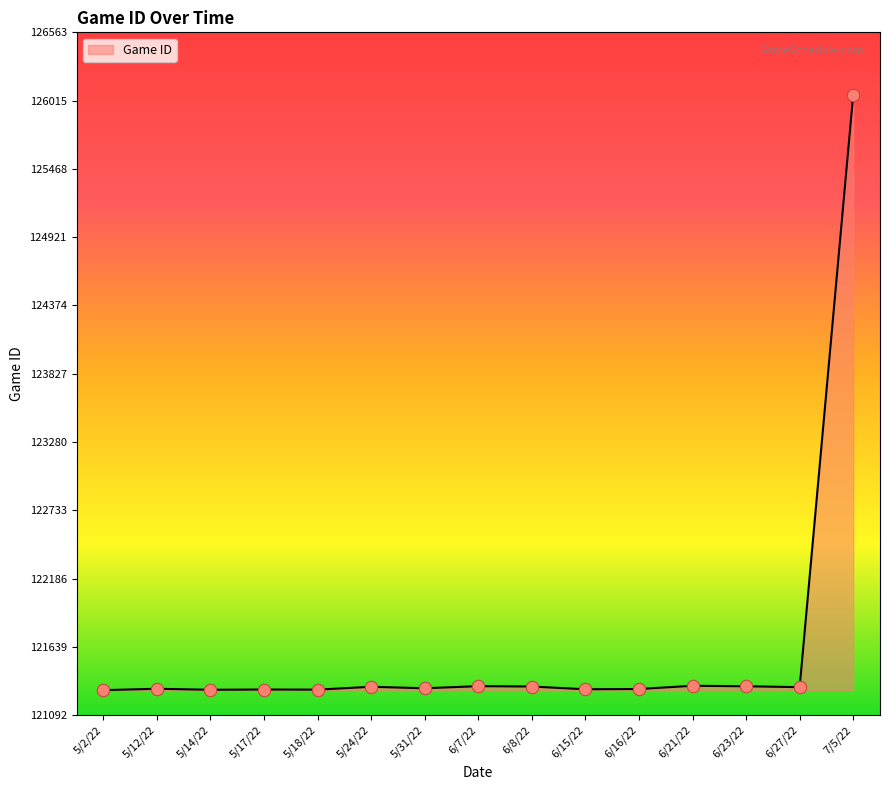

What is the ratio of the value at 5/31/22 to the value at 6/16/22?

1.0